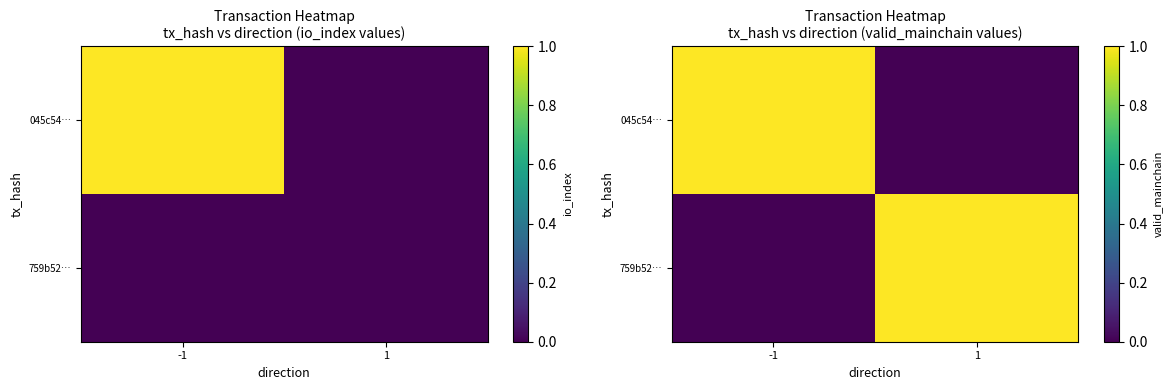

The value of 045c54… at -1 is 2. True or false?

False